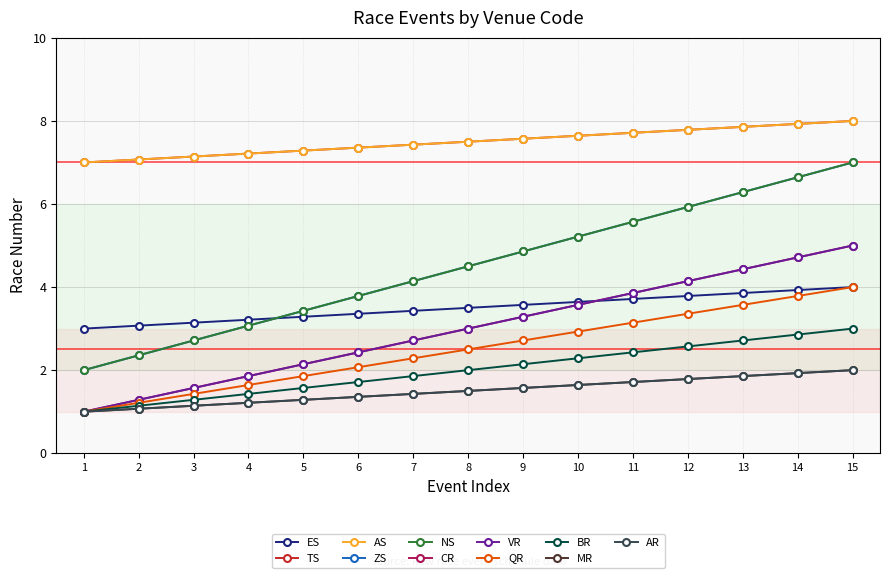

Does the chart have visible grid lines?

Yes